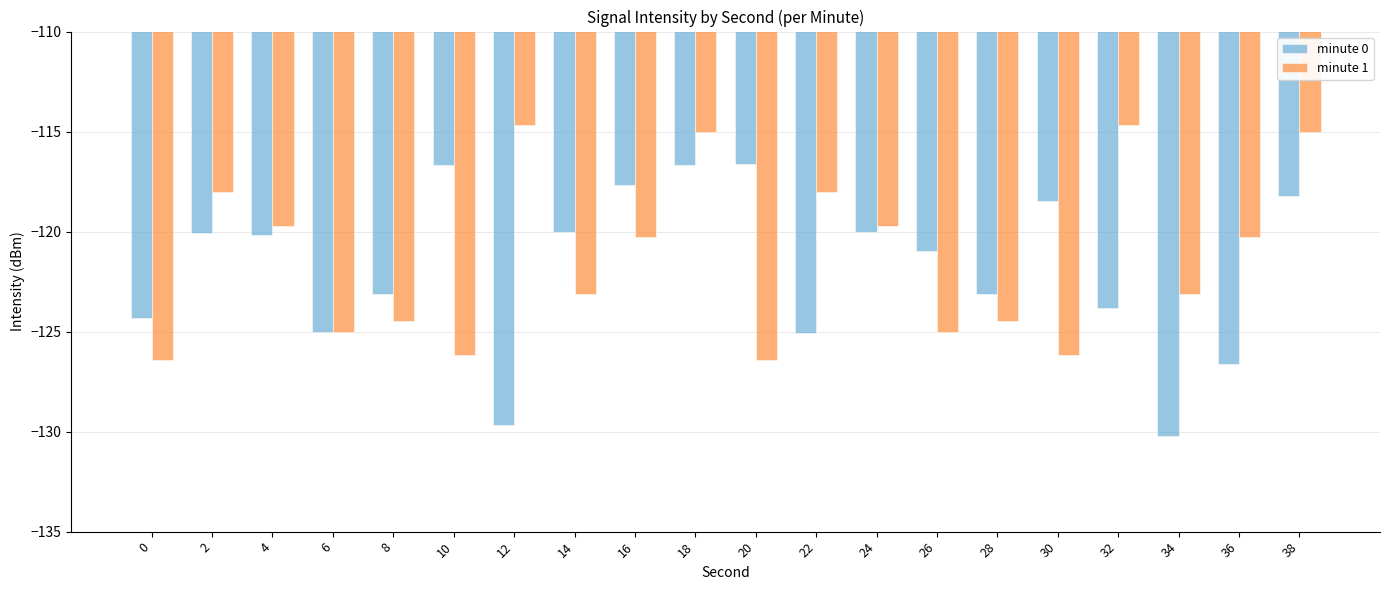

Rank the series at 32 from lowest to highest value.

minute 0, minute 1